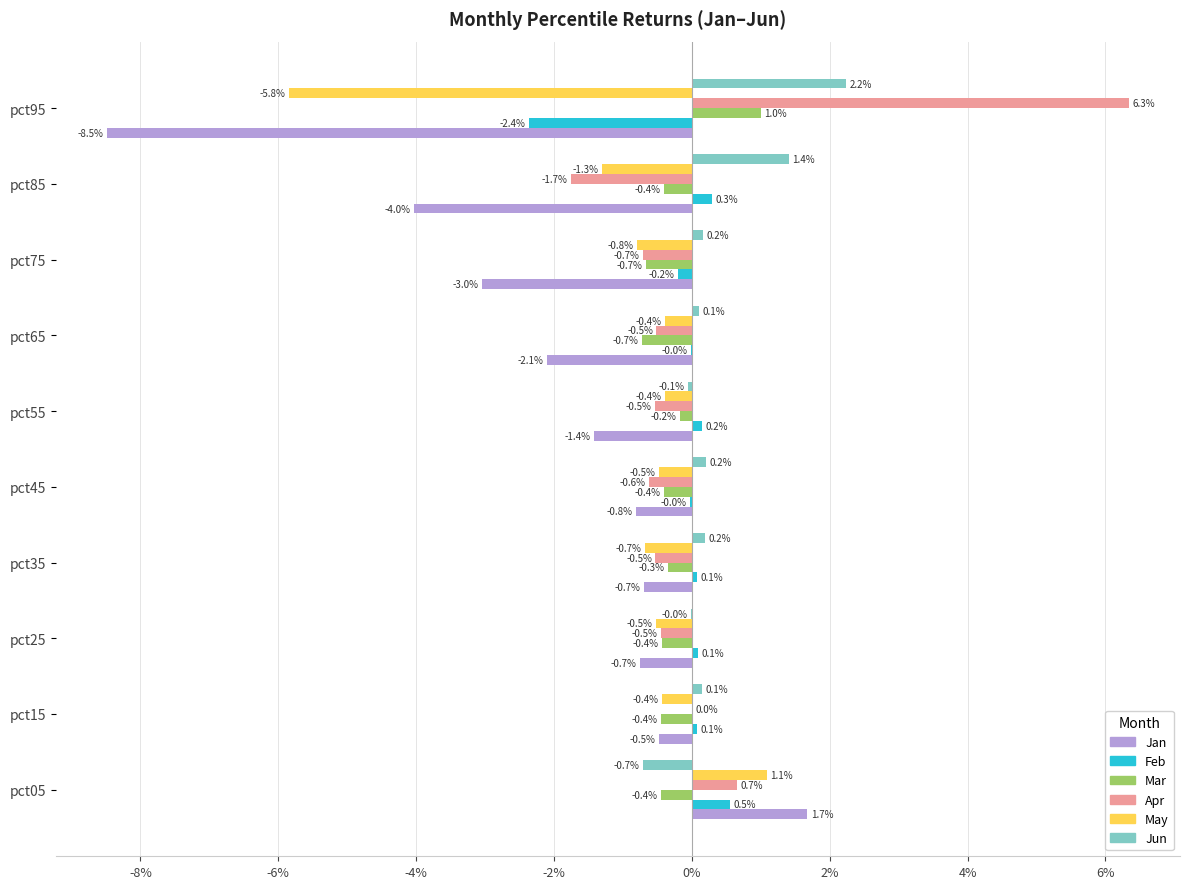

What is the maximum value shown in the chart?

6.3